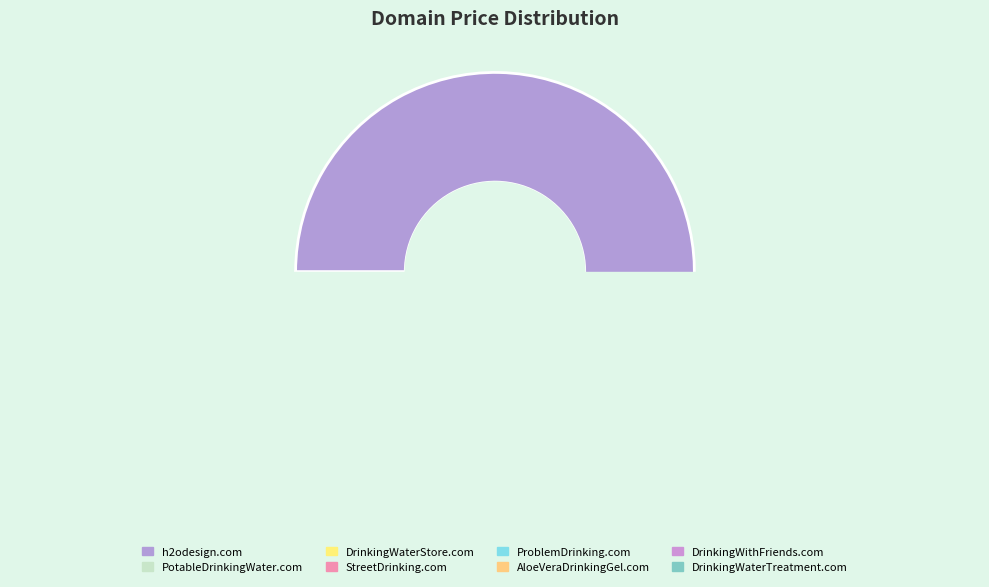

Rank the categories by value from highest to lowest.

h2odesign.com, ProblemDrinking.com, PotableDrinkingWater.com, DrinkingWaterTreatment.com, DrinkingWaterStore.com, StreetDrinking.com, AloeVeraDrinkingGel.com, DrinkingWithFriends.com